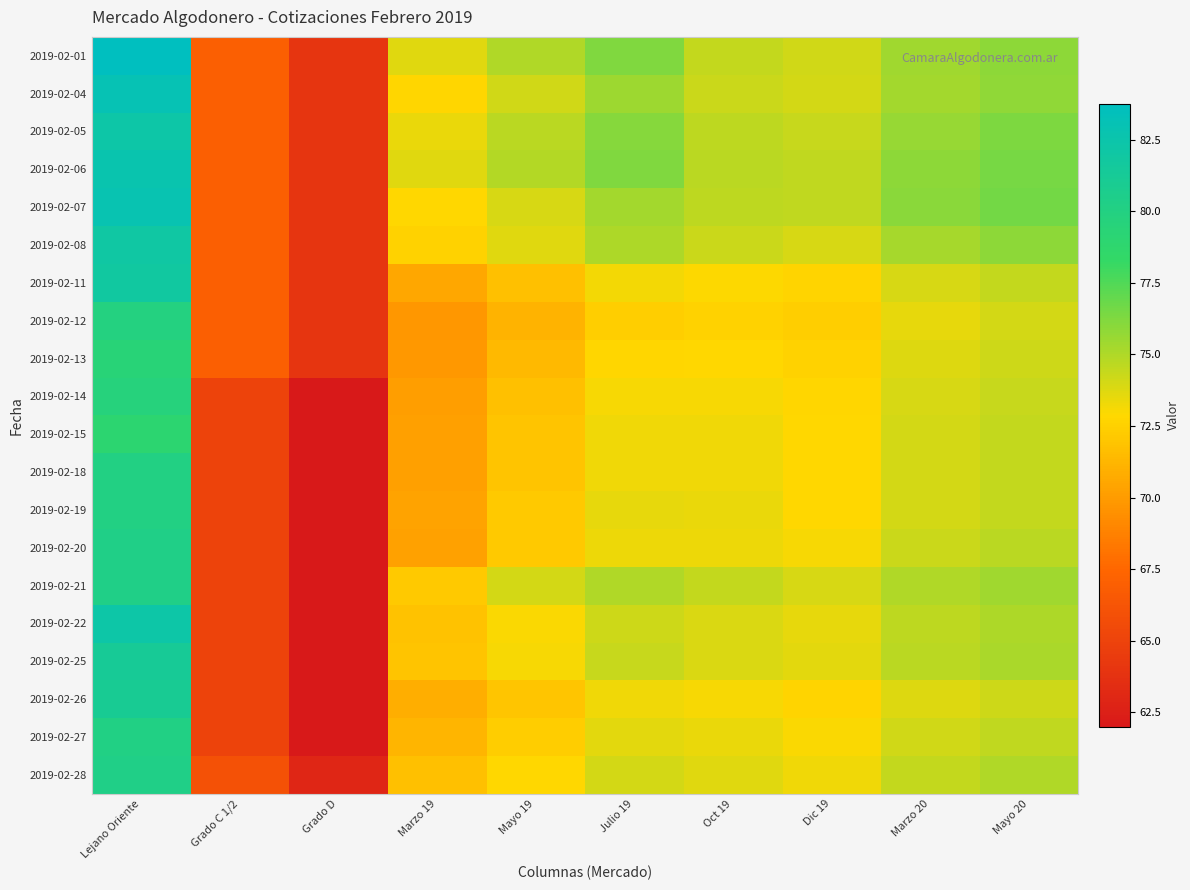

What is the maximum value shown in the chart?

83.8